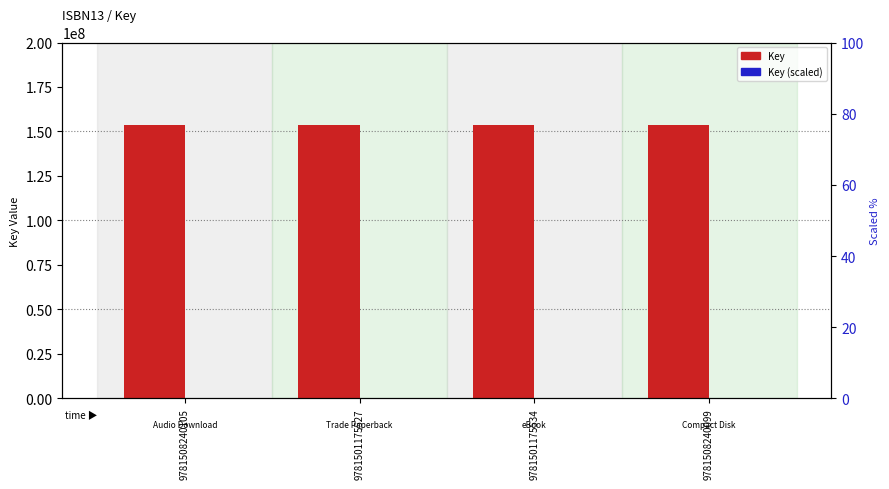

Between 9781508240105 and 9781508240099, which is larger?

9781508240105